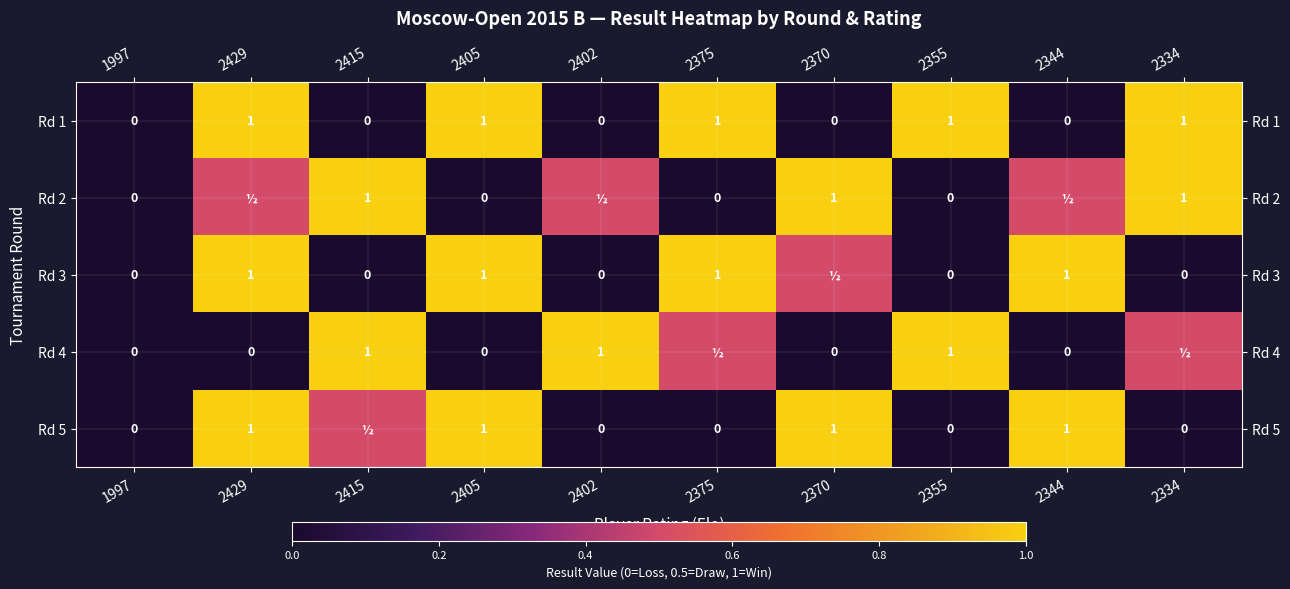

What is the difference between the second highest and minimum values in the Rd 1 series?

1.0